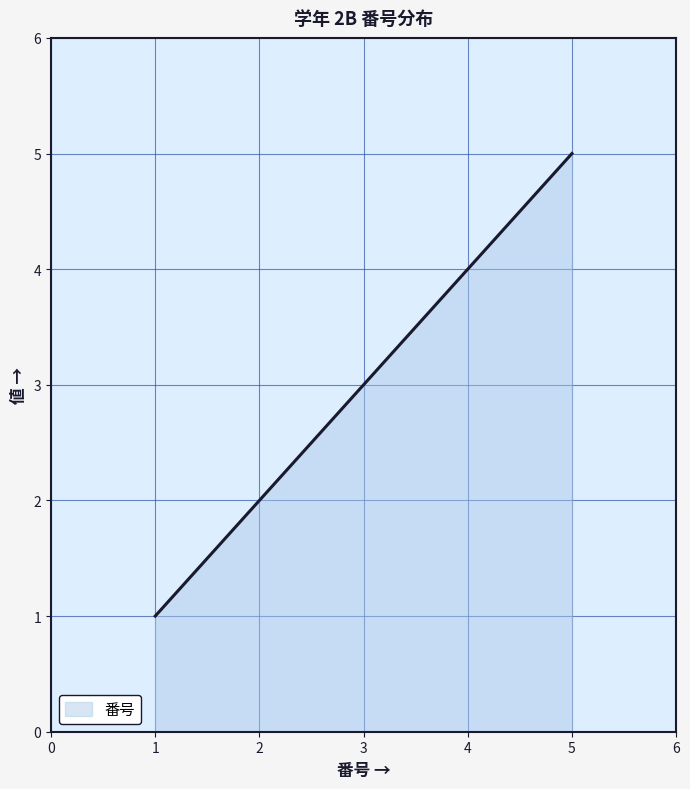

How many lines are shown in the chart?

1